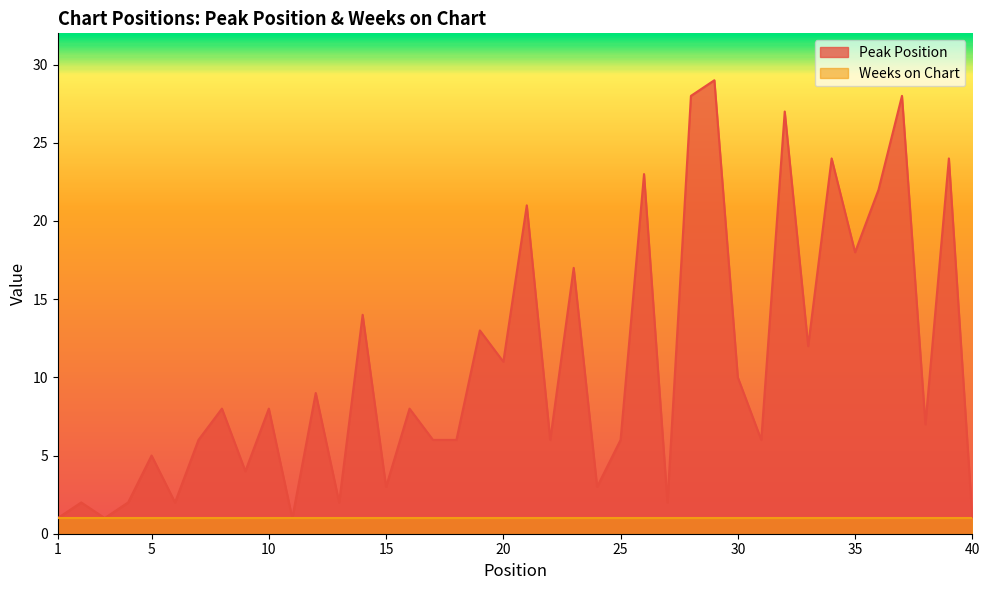

Between 2 and 35, which is larger?

35